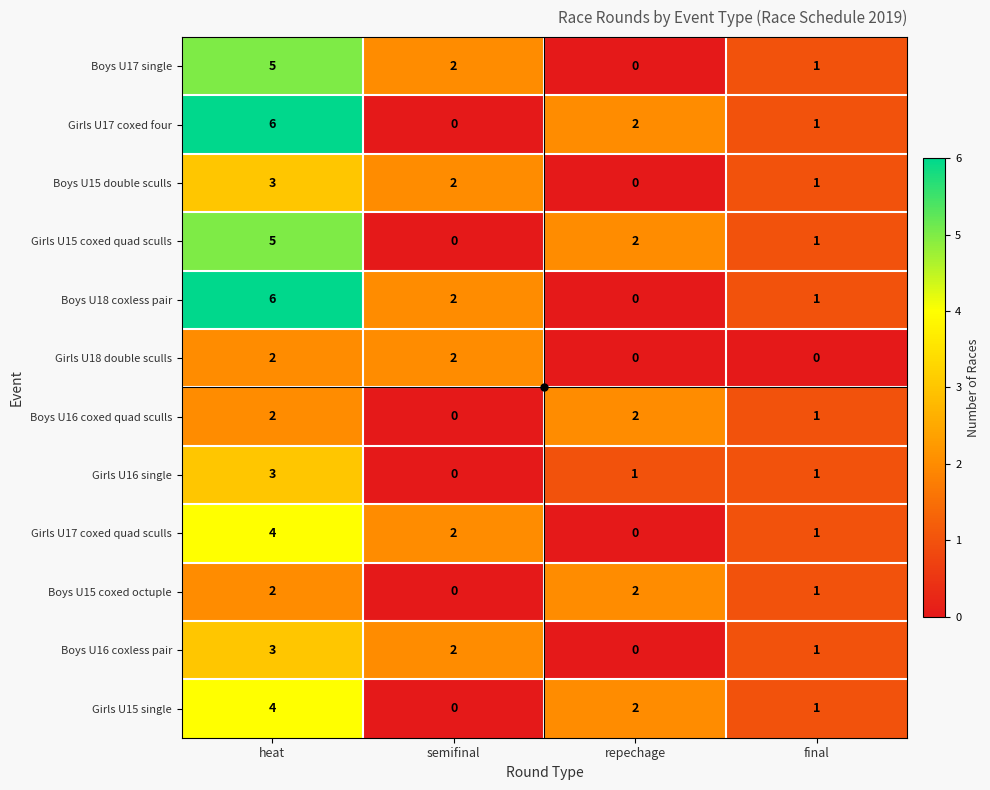

What is the sum of all Boys U16 coxed quad sculls values?

5